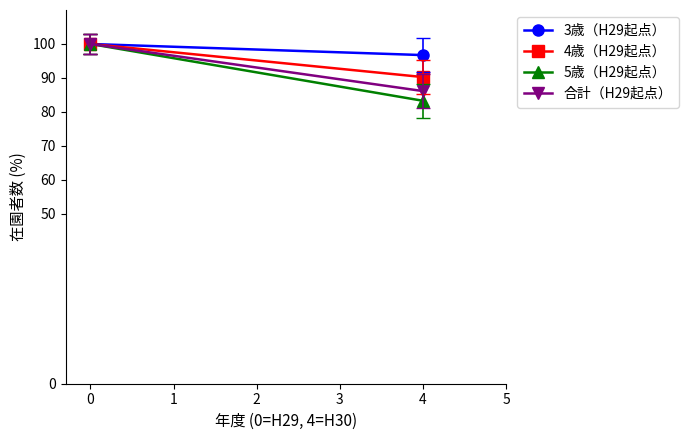

Does the chart have visible grid lines?

No